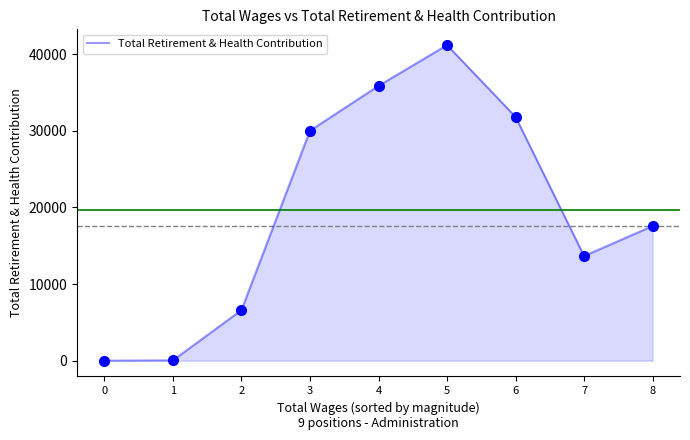

What is the approximate value at 4?

35858